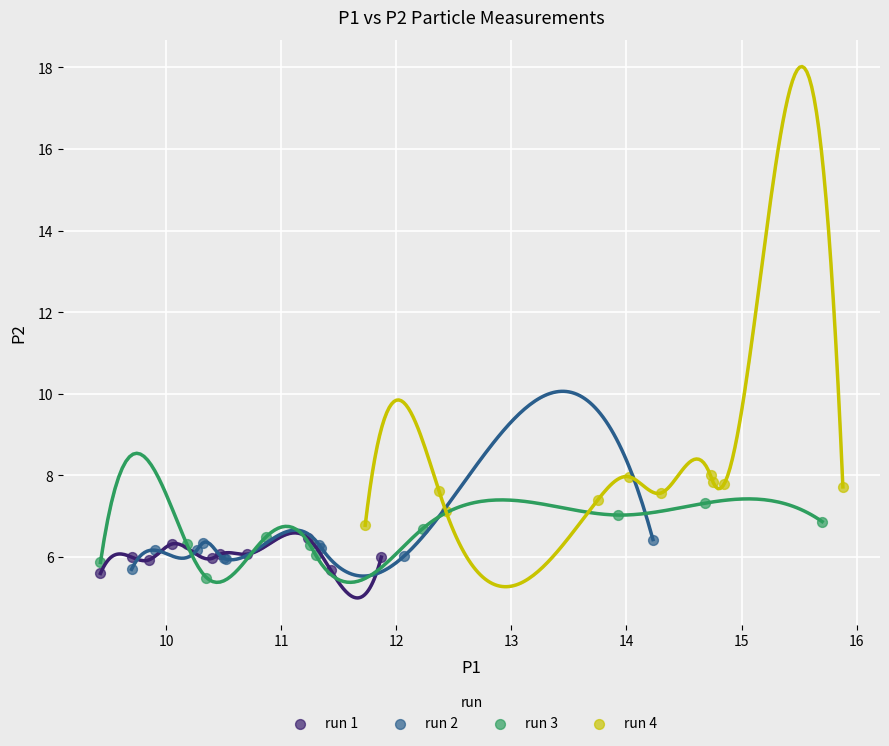

Which series contains the highest Y value?

run 4